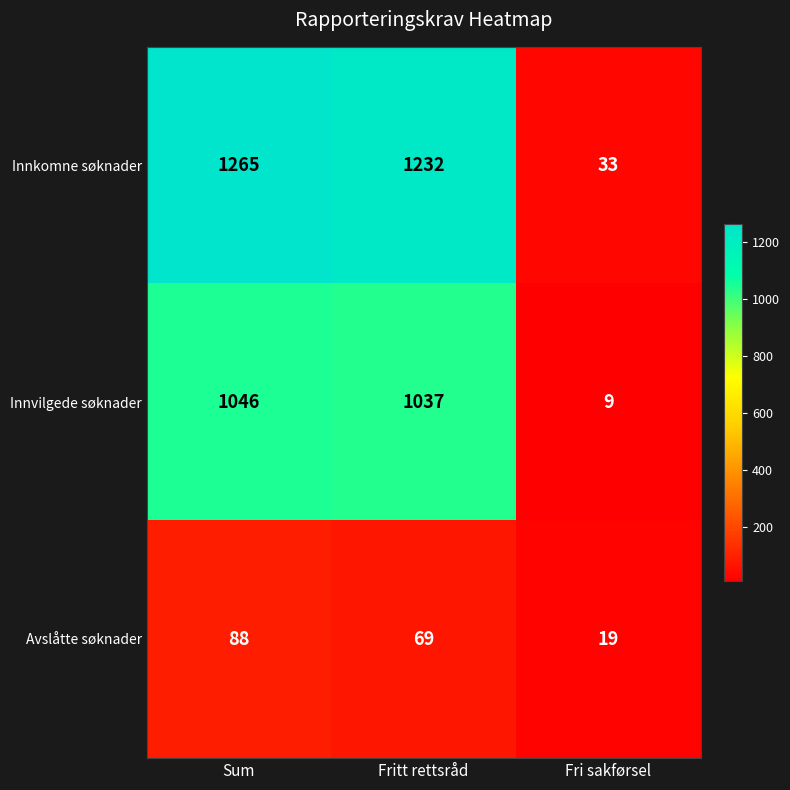

What is the spread (max minus min) of values at Fri sakførsel?

24